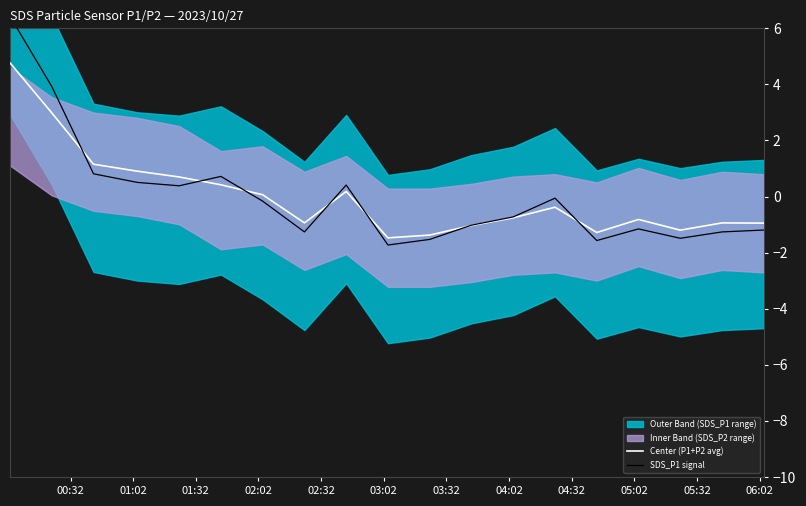

How many data points in Center (P1+P2 avg) are above 0?

8